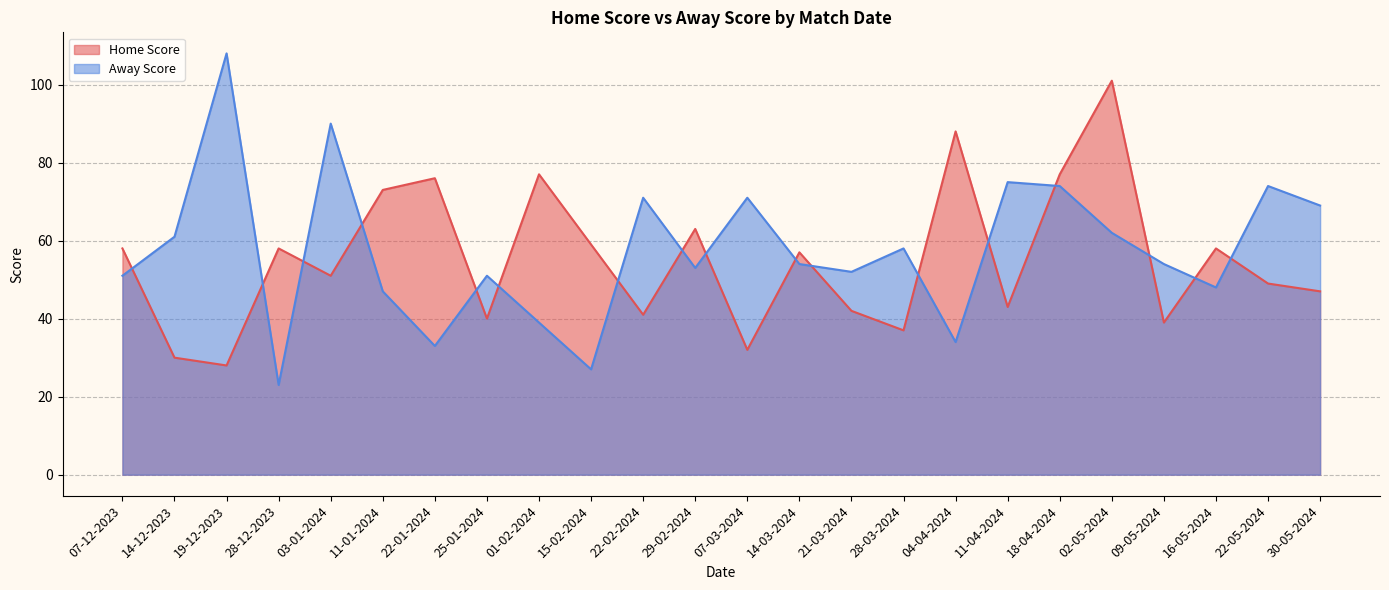

Which series has the largest total across all categories?

Away Score